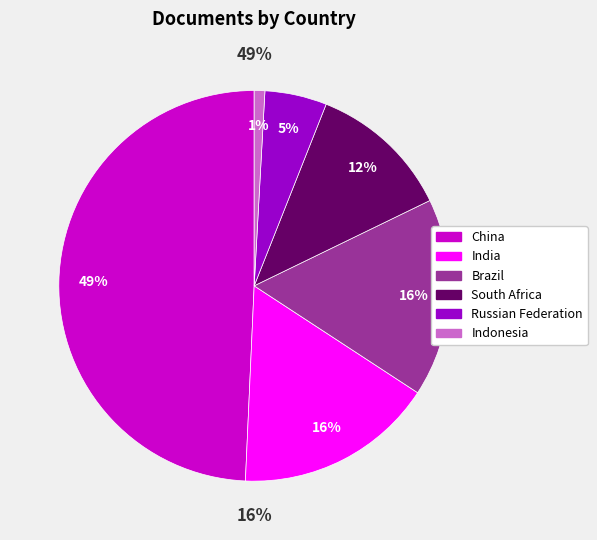

Approximately how many times larger is the value at Russian Federation compared to South Africa?

0.4